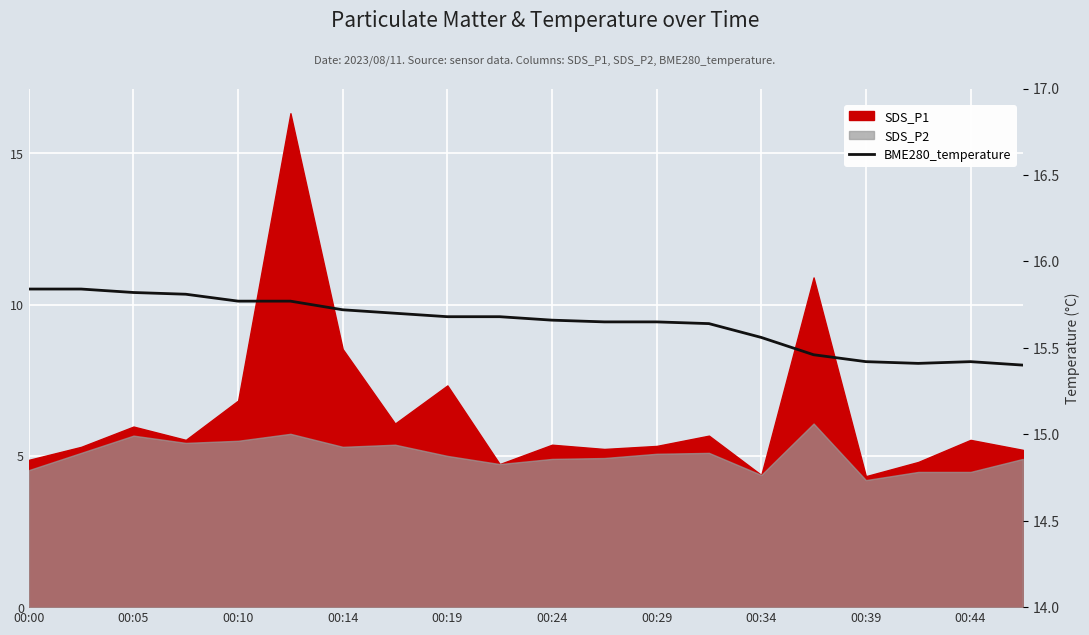

Where is the data nearest to the value 15?

19